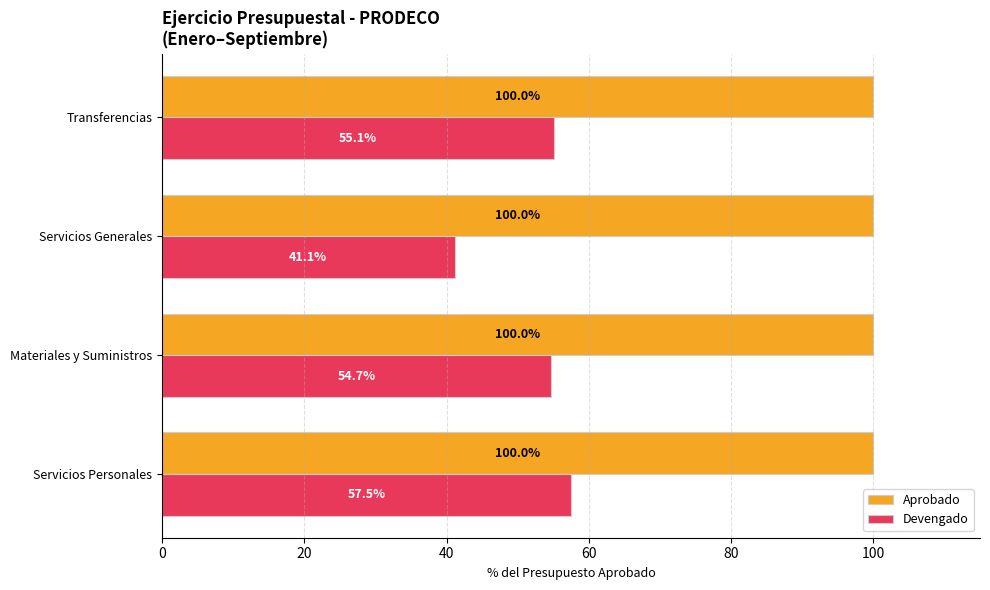

Which series has the widest spread of values?

Devengado